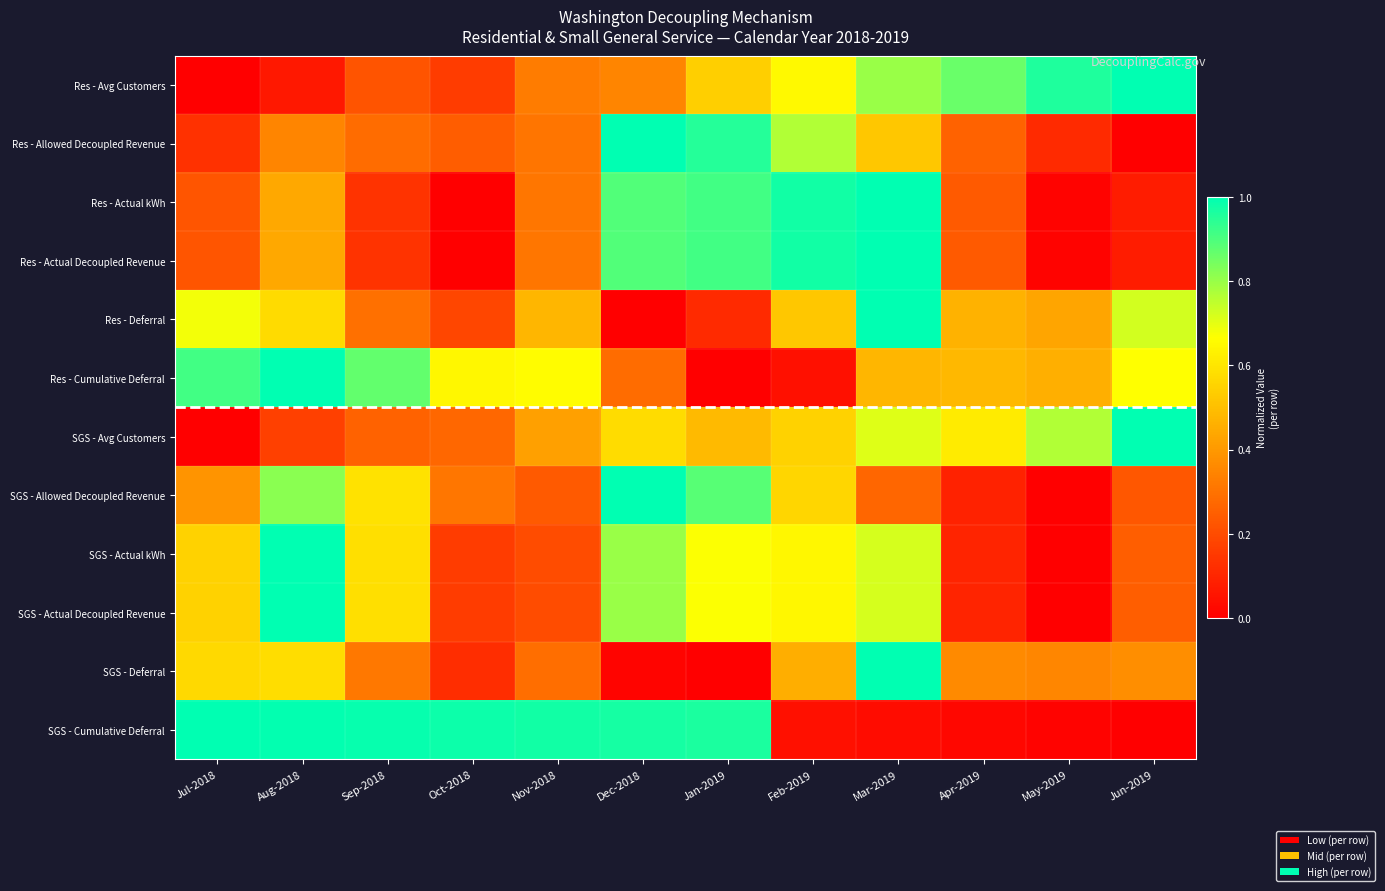

What is the total value across all series at Oct-2018?

3.2